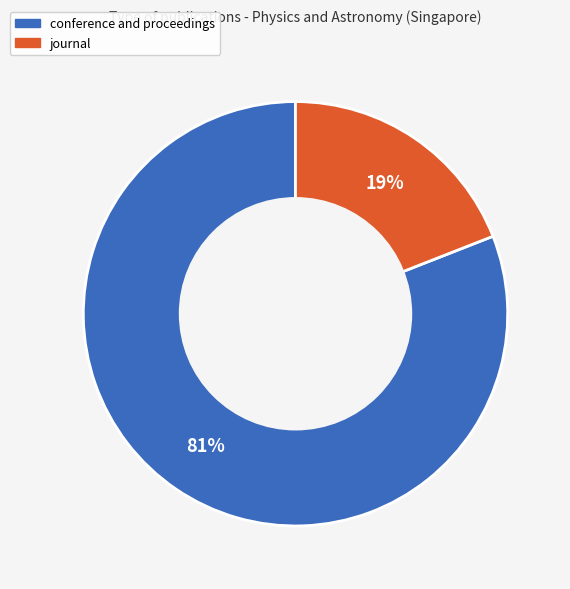

How many slices are in this pie chart?

2